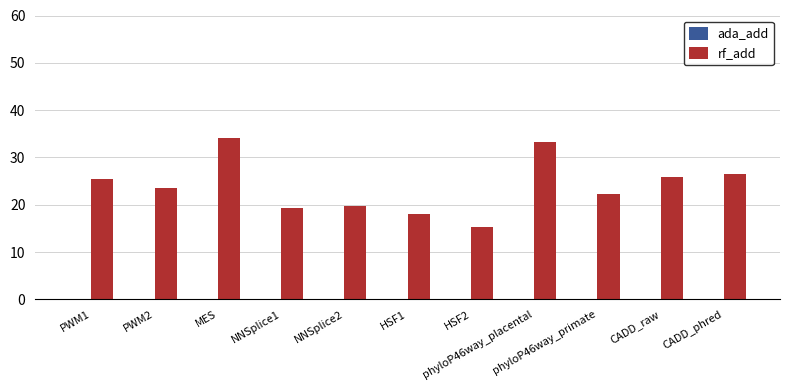

What is the sum of all rf_add values?

263.1